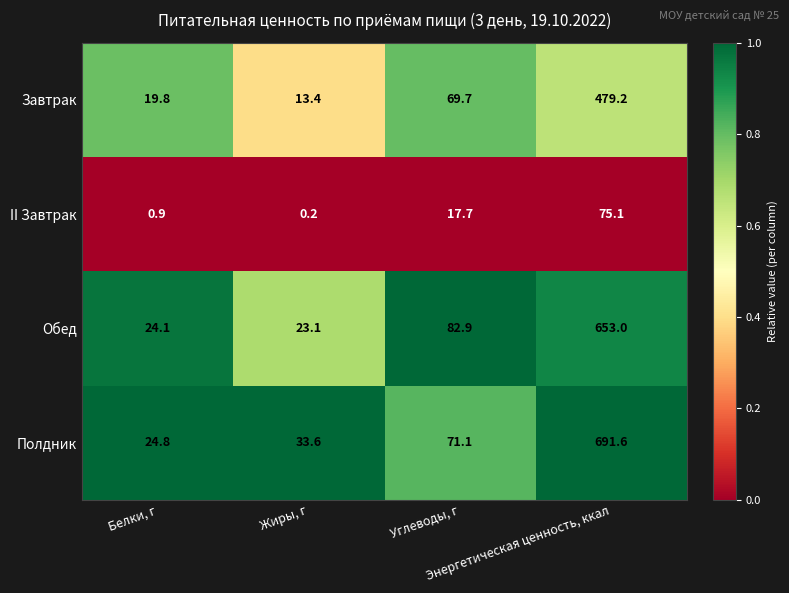

List the series in order of their peak value, lowest first.

II Завтрак, Завтрак, Обед, Полдник